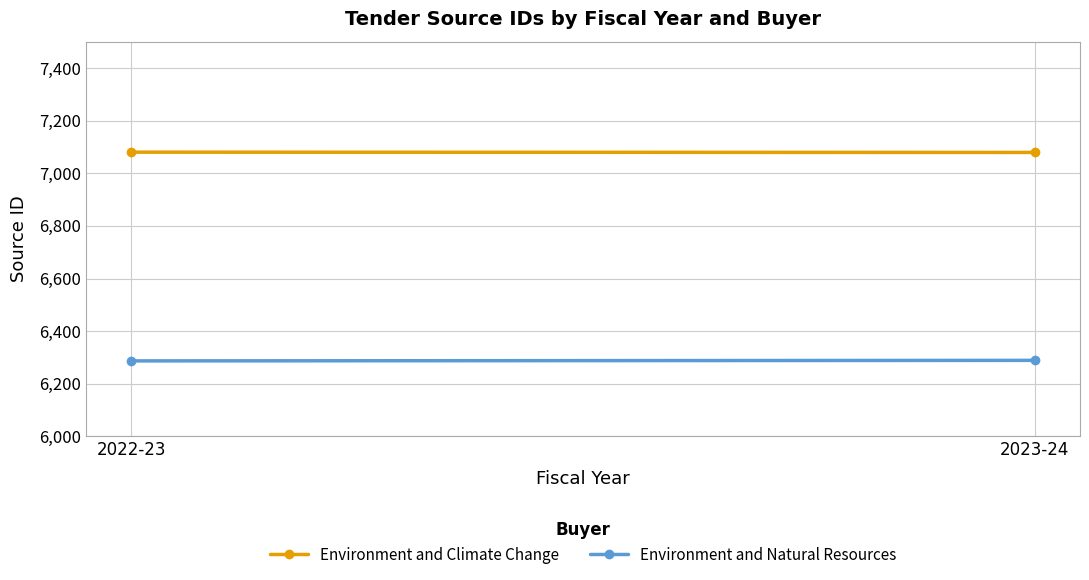

At 2023-24, list the series in order from largest to smallest.

Environment and Climate Change, Environment and Natural Resources